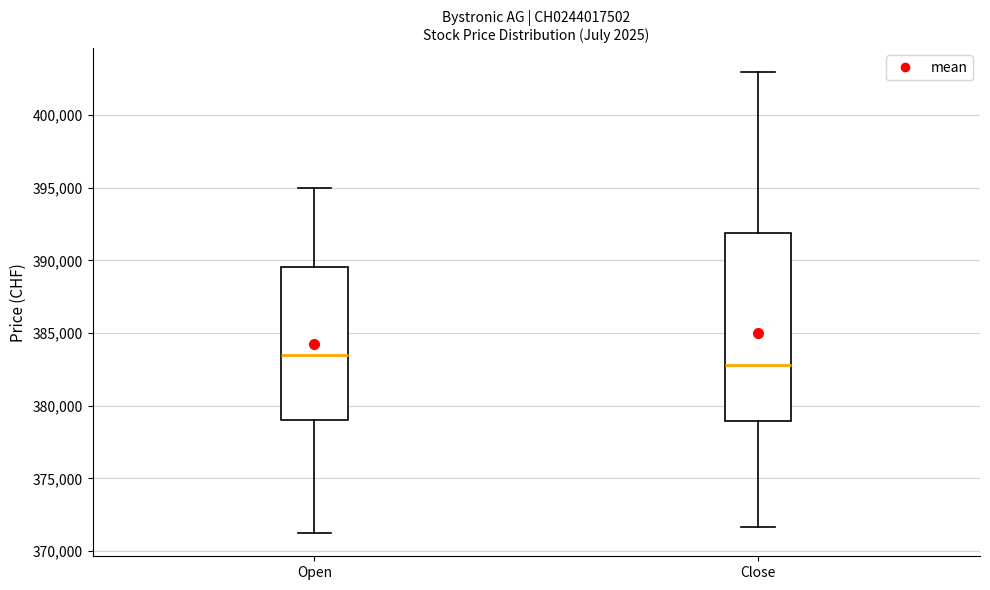

Reading left to right, transcribe this box plot: for each box, give where its median line is, the range the box spans, and where its two whiskers end, as read against the y-axis. The values are not printed on the chart, so give them approximately, as read against the axis.

Open: median 383500, box 379000 to 389500, whiskers 371000 to 395000
Close: median 383000, box 379000 to 392000, whiskers 371500 to 403000